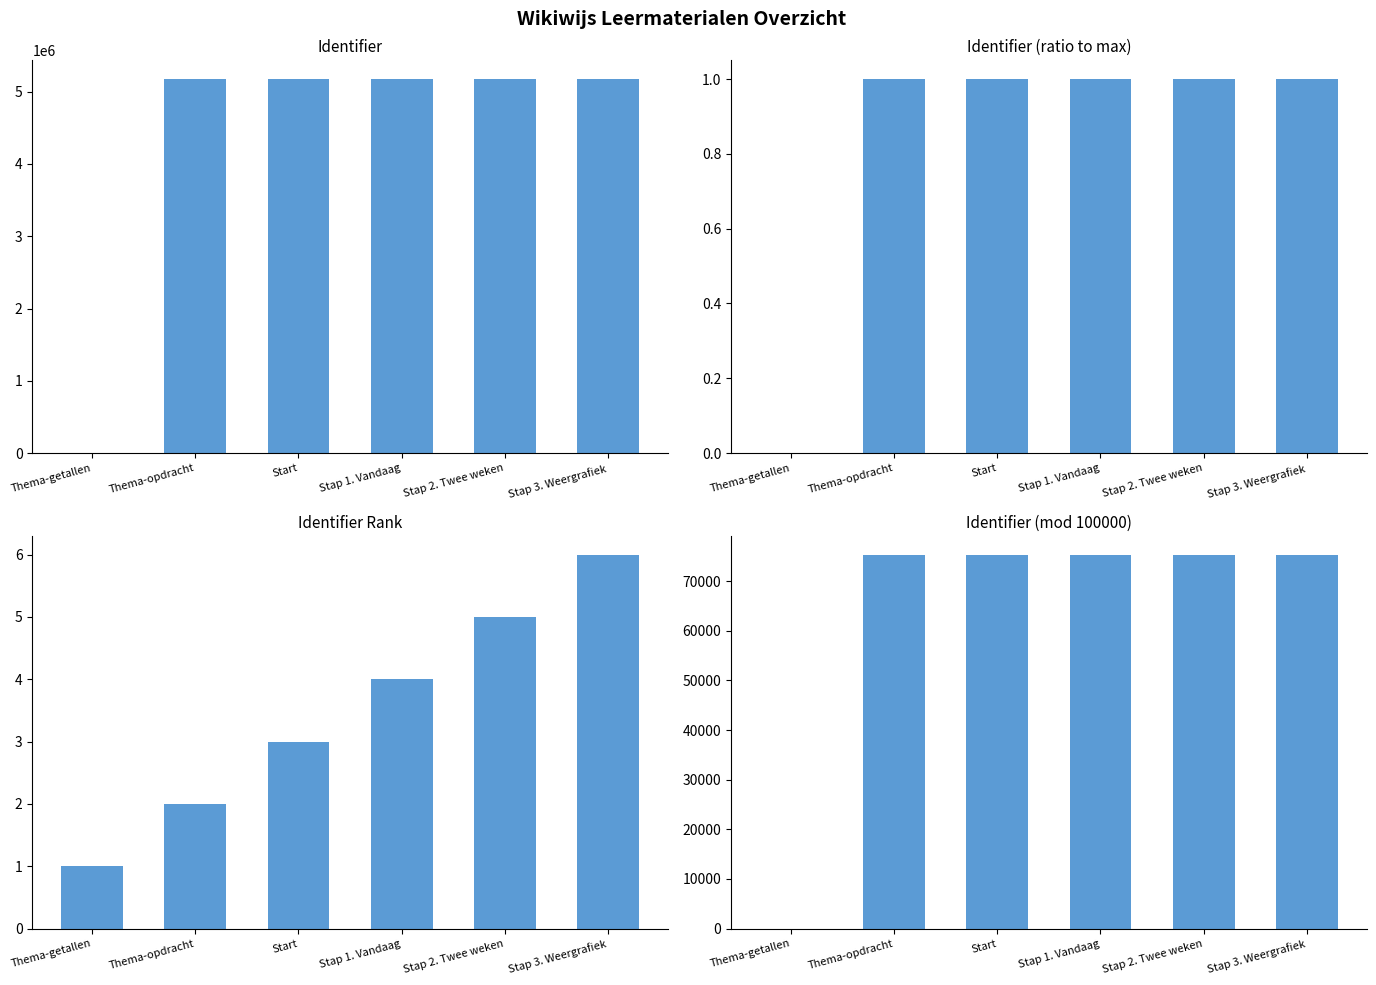

Reading right to left, transcribe all the data shown in this chart.

Identifier: 5175338.0	5175337.0	5175336.0	5175332.0	5175331.0	0.0
Identifier (ratio): 1.0	1.0	1.0	1.0	1.0	0.0
Identifier rank: 6.0	5.0	4.0	3.0	2.0	1.0
Identifier mod 100k: 75338.0	75337.0	75336.0	75332.0	75331.0	0.0